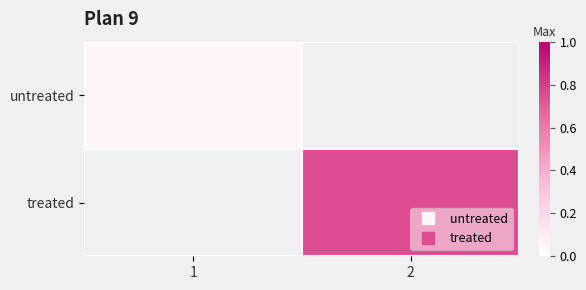

What is the minimum value for untreated?

0.1